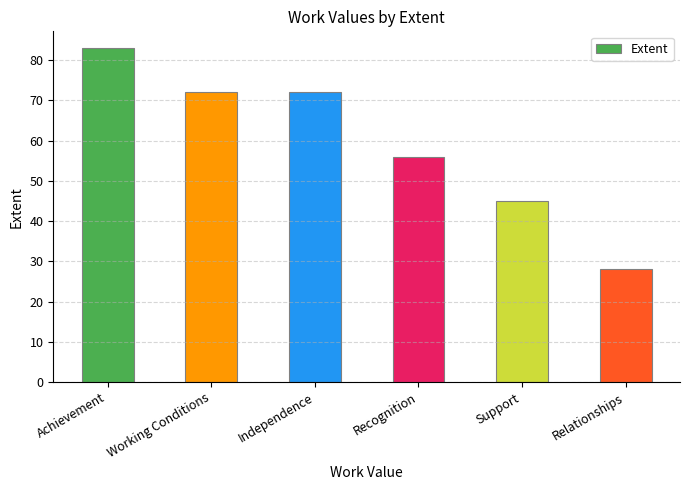

What is the label of the 4th bar from the right?

Independence